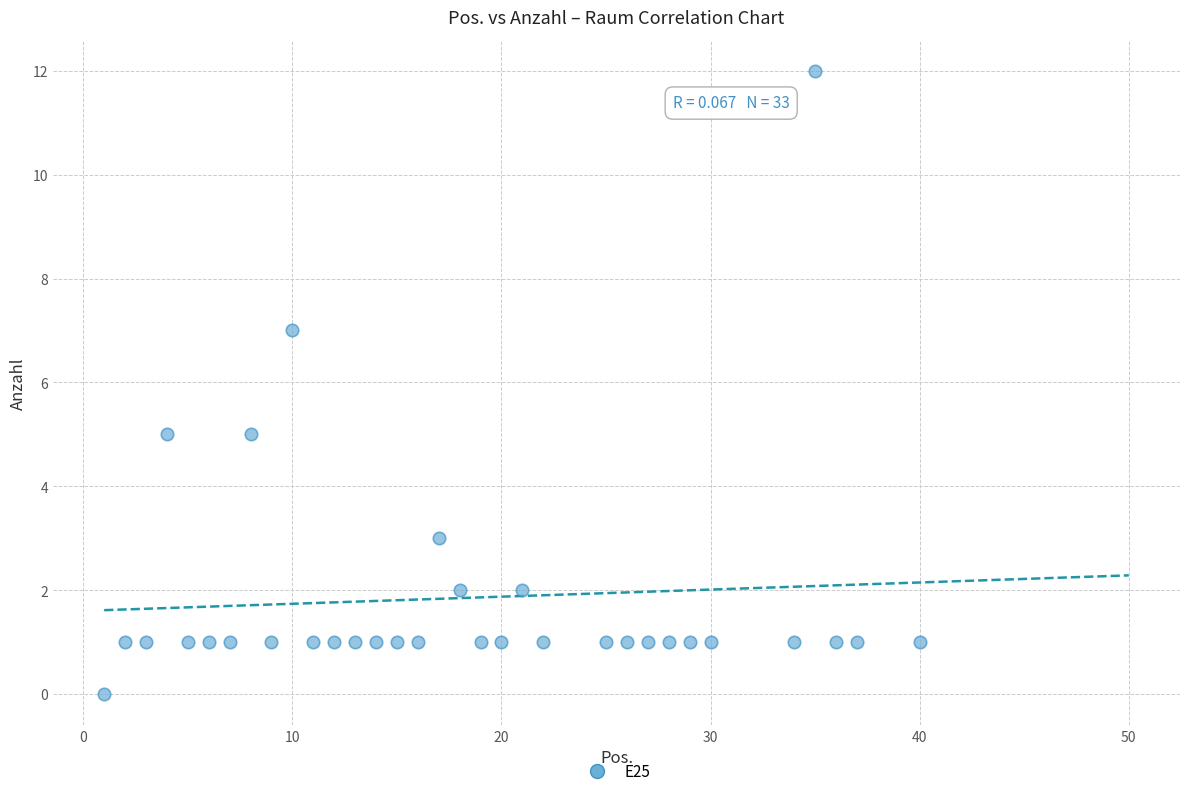

How many data points are displayed?

33